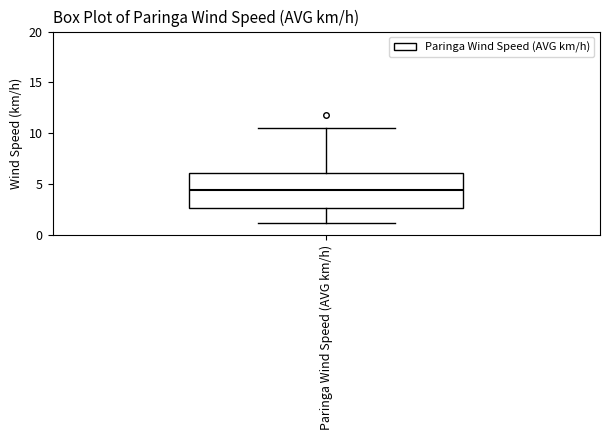

Transcribe this box plot: give where the median line is, the range the box spans, and where the two whiskers end, as read against the y-axis. The values are not printed on the chart, so give them approximately, as read against the axis.

median 4.5, box 2.5 to 6.0, whiskers 1.0 to 10.5